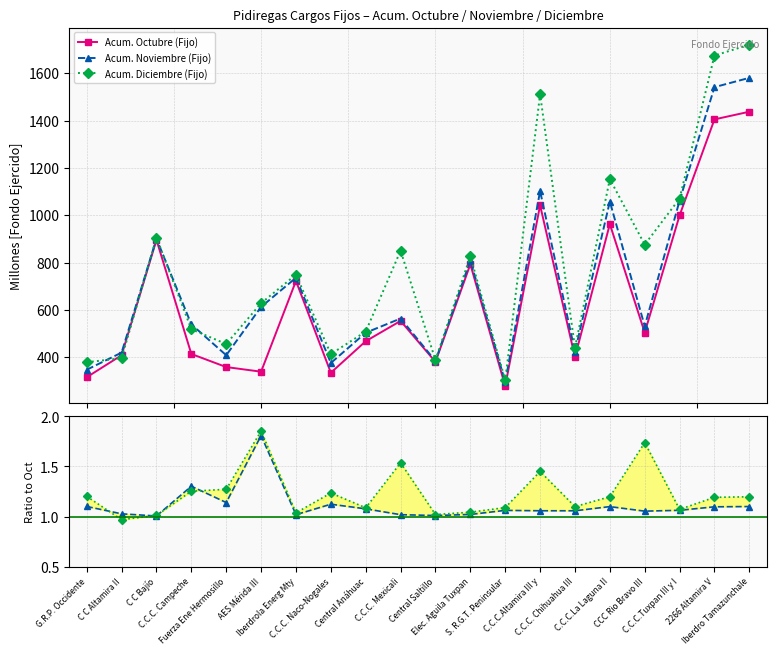

How many lines are shown in the chart?

5